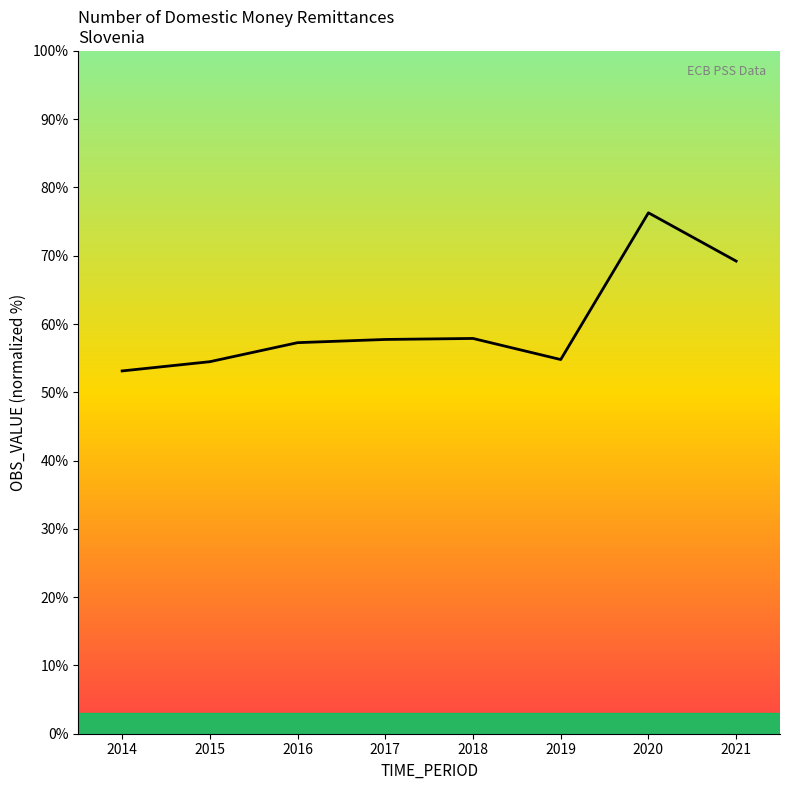

What is the change in value from 2014 to 2015?

+1.4